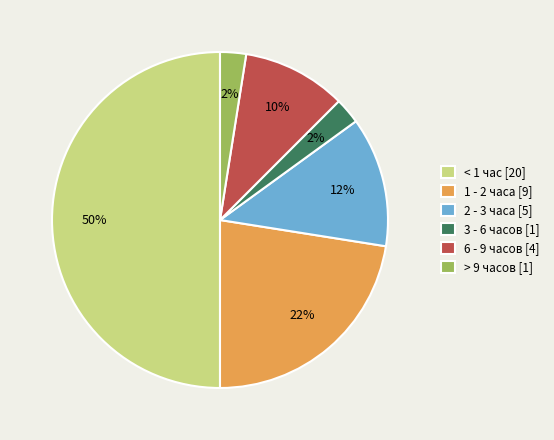

What is the largest slice in the pie chart?

< 1 час [20]